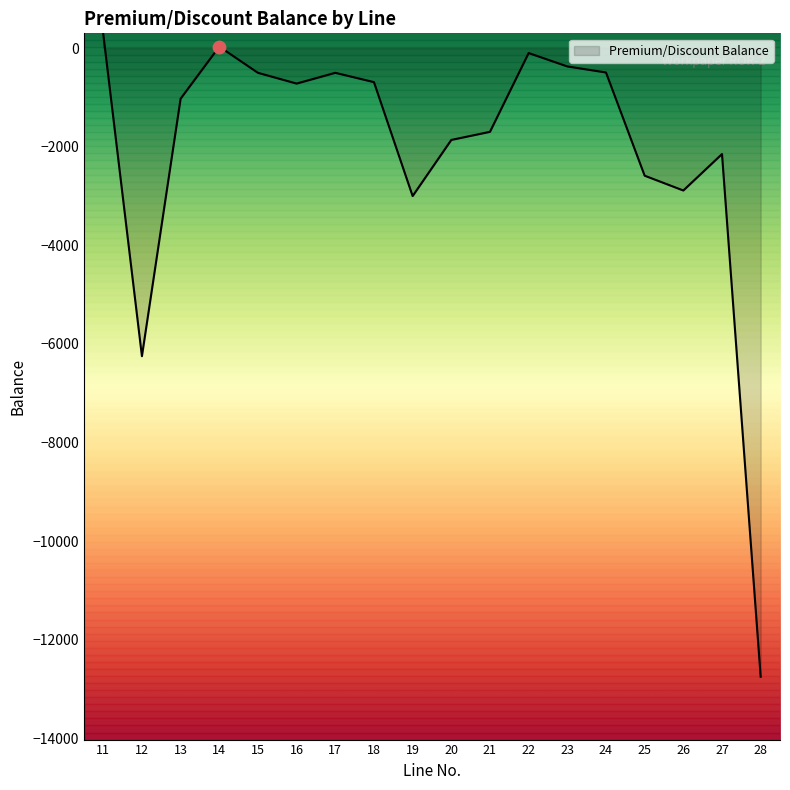

What is the change in value from 13 to 21?

-672.0